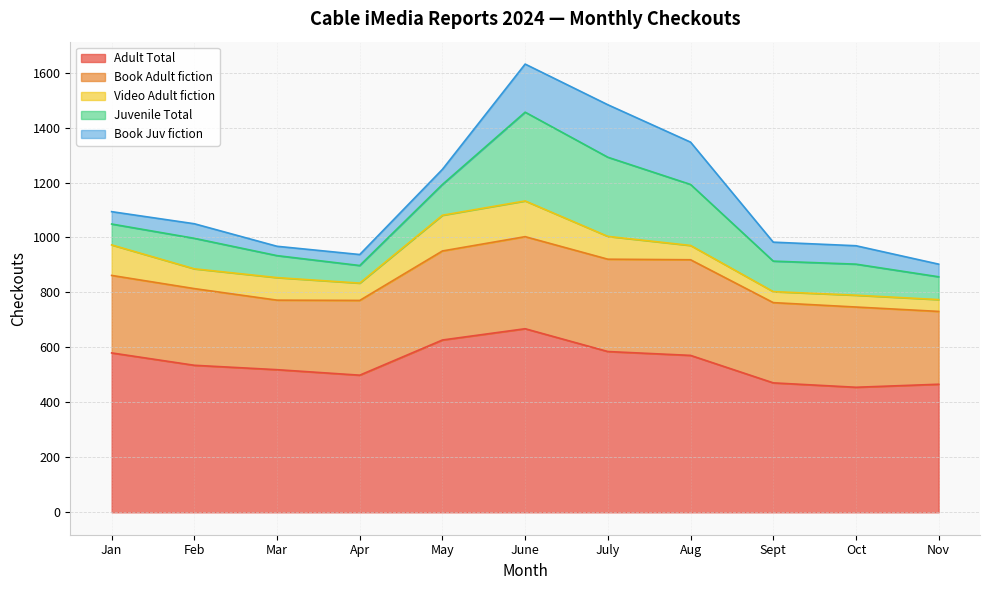

What is the total value across all series at Apr?

938